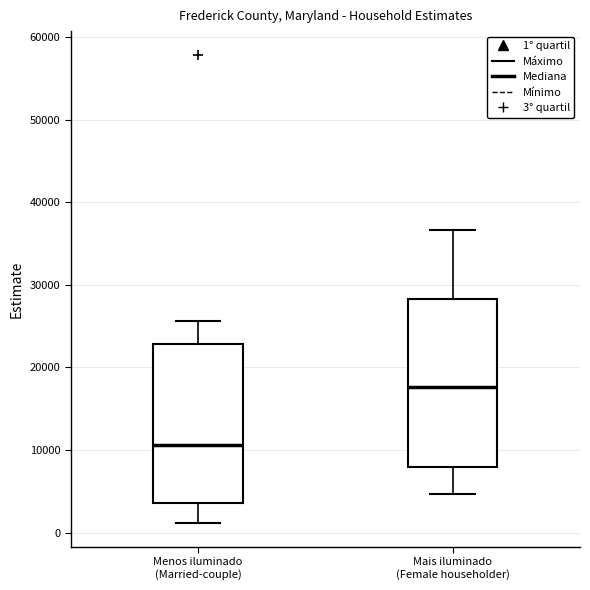

Which box has the highest median line?

Mais iluminado (Female householder)